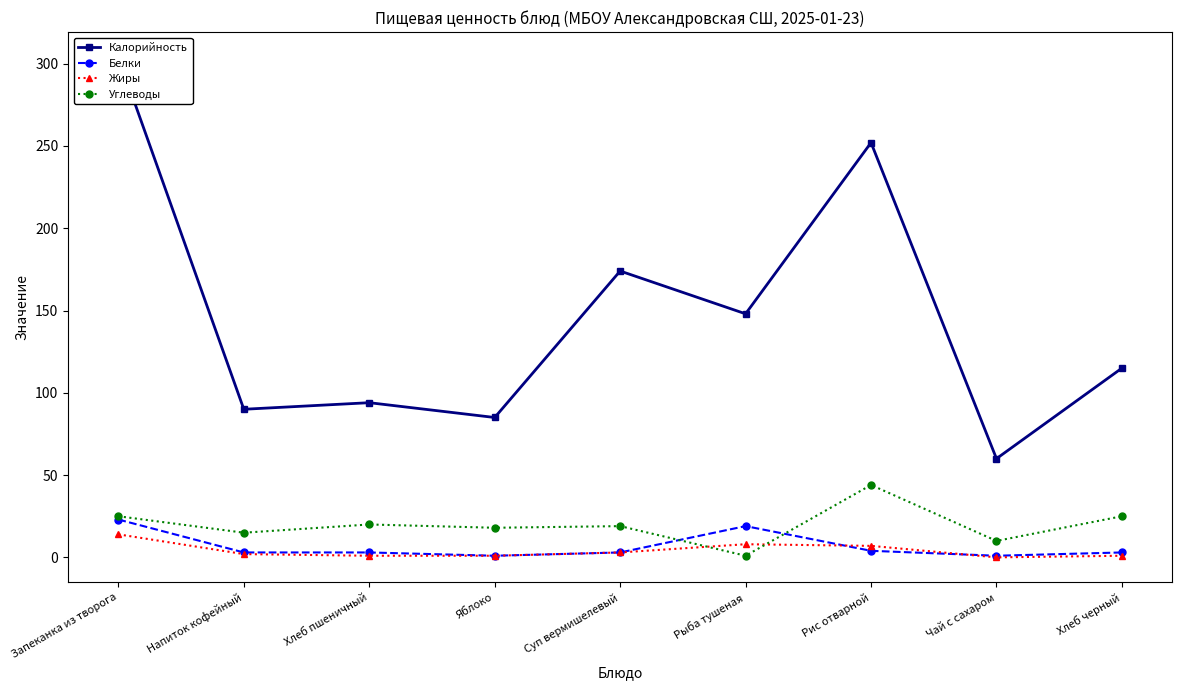

At which label is Углеводы closest to 22?

Хлеб пшеничный